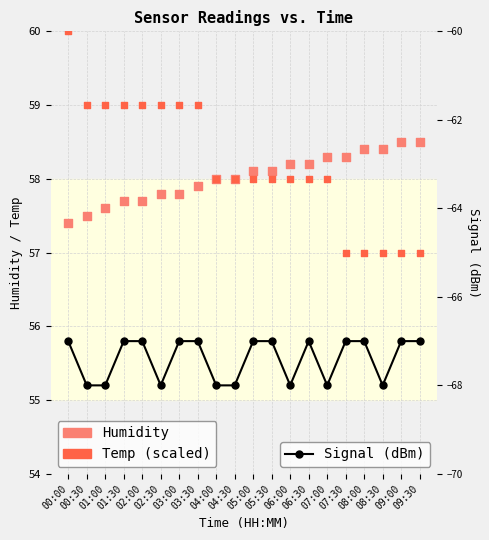

Which series reaches the maximum Y coordinate?

Temp (scaled)